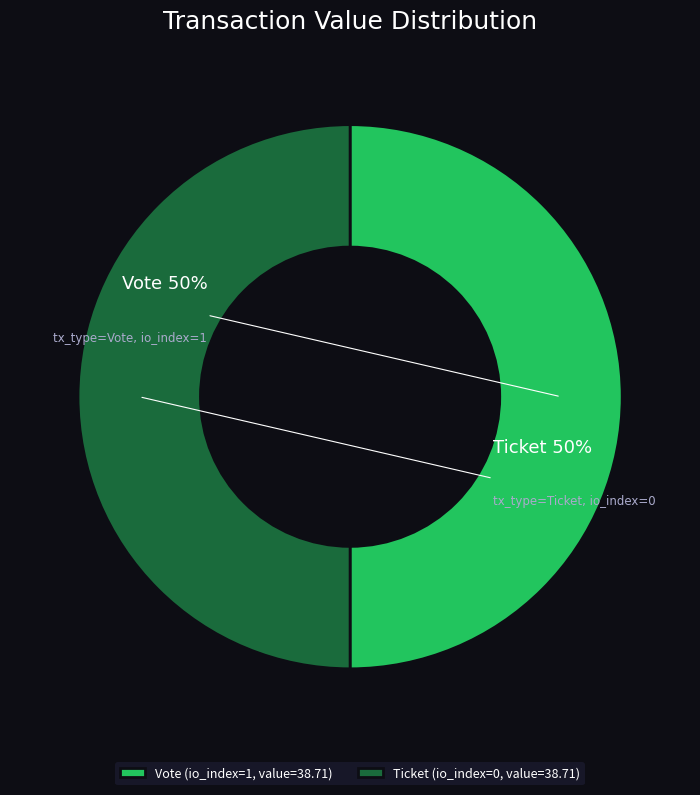

To the nearest percent, what is the average slice percentage?

50%